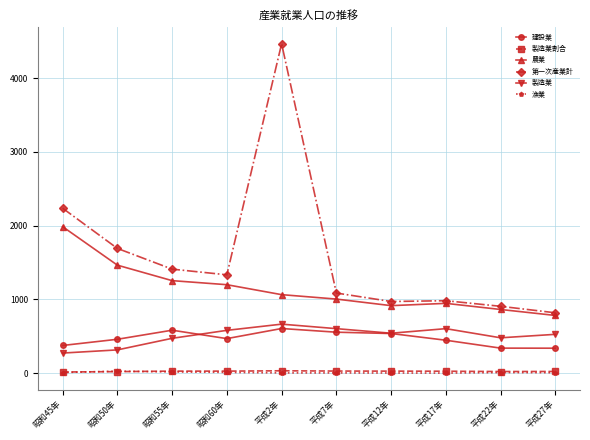

What is the maximum value shown in the chart?

4467.0